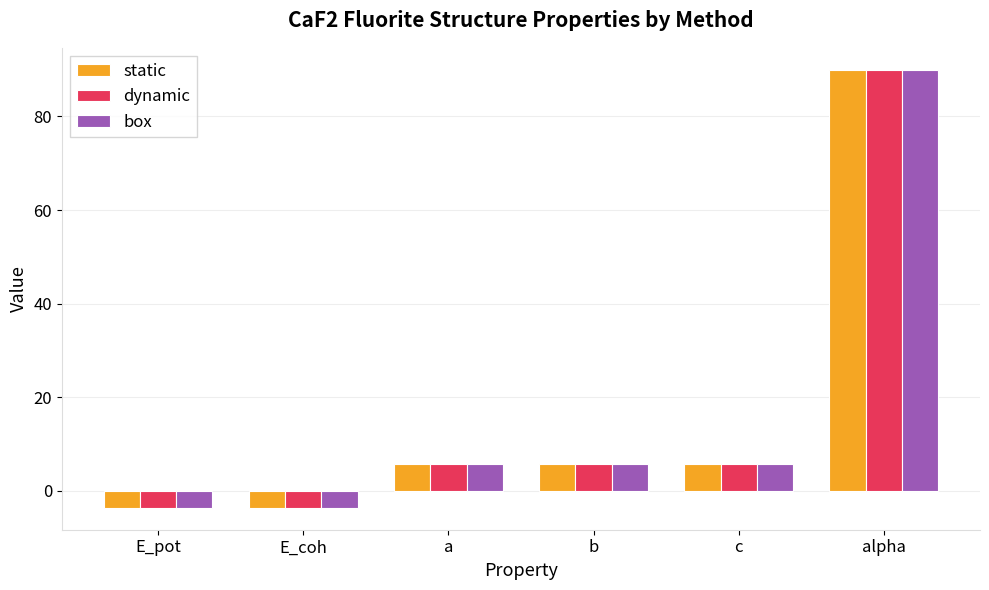

What are all the series names shown in the legend?

static, dynamic, box